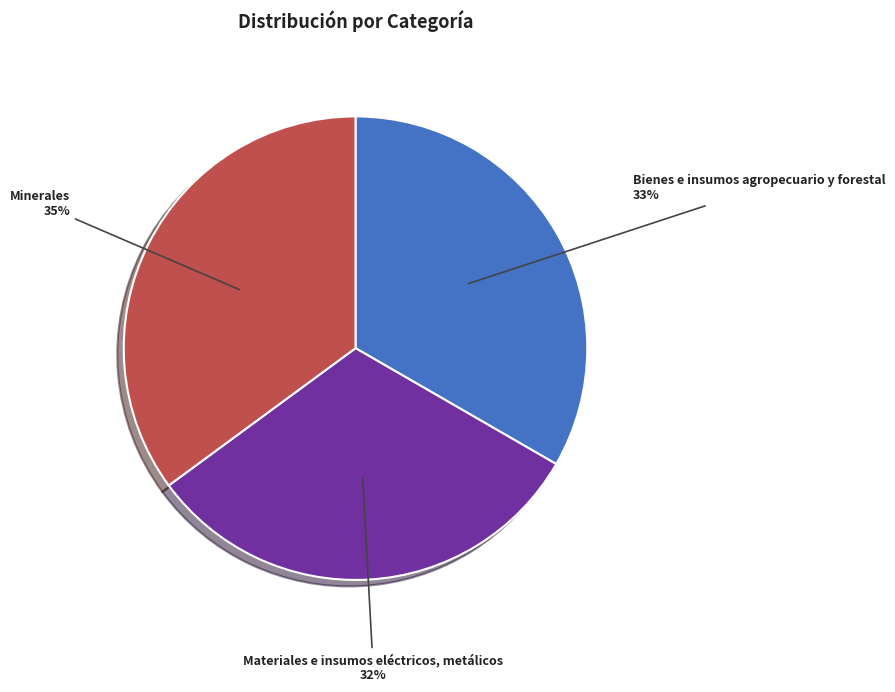

Is there any slice that represents more than half of the pie?

No